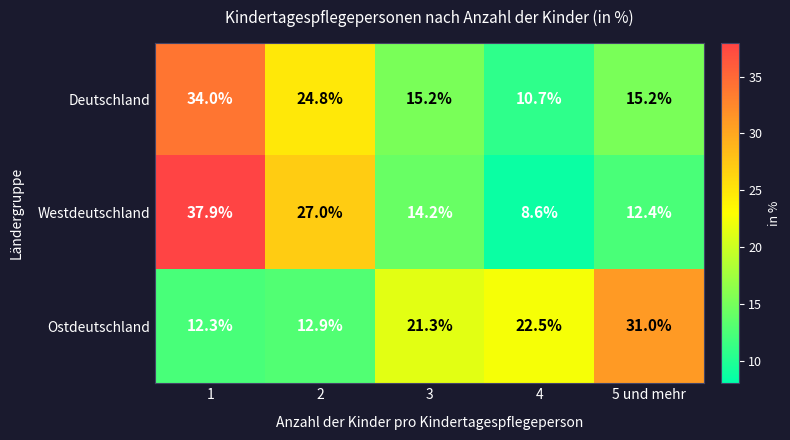

Which category has the lowest value in the Westdeutschland series?

4